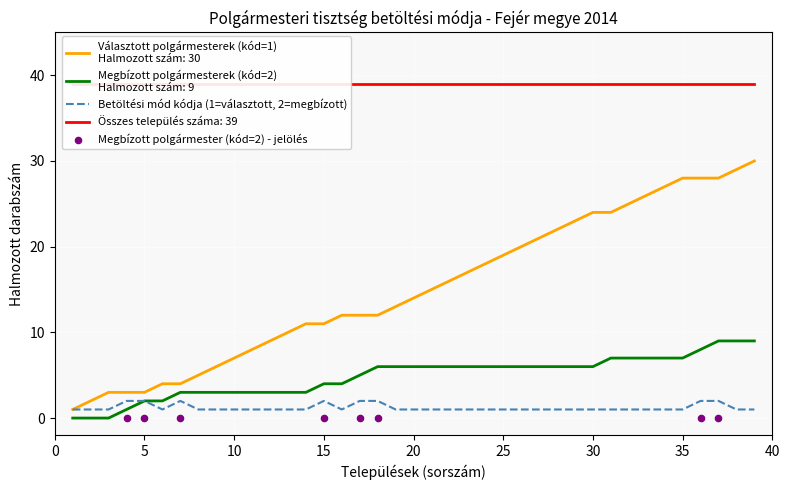

Is the value of Polgármesteri tisztség betöltése módjának kódja (1=chose, 2=appointed) at Bodmér greater than the value of Cumulative count at Bakonykúti?

No